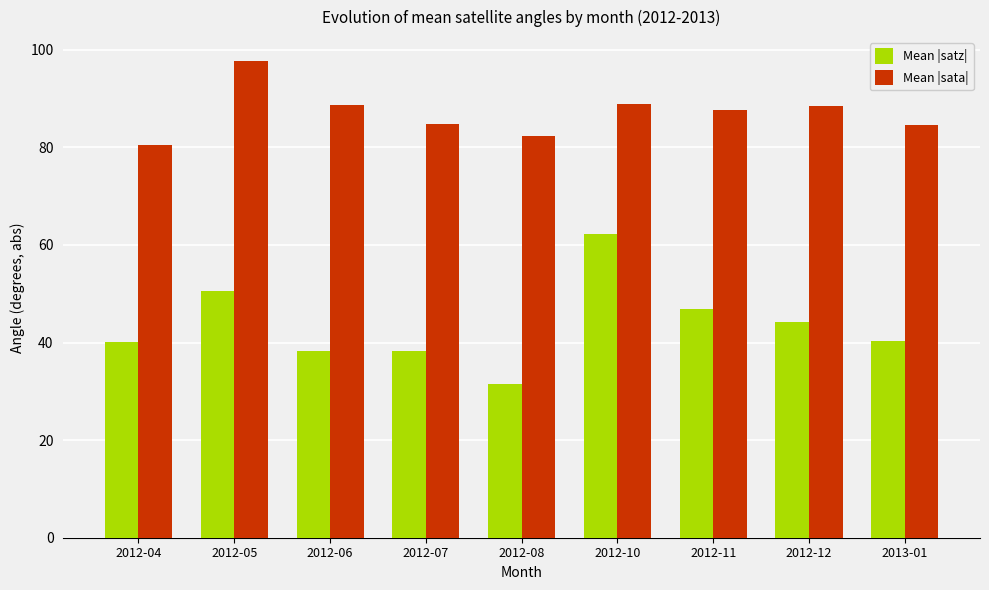

How many values in the Mean |sata| series are below 87?

4